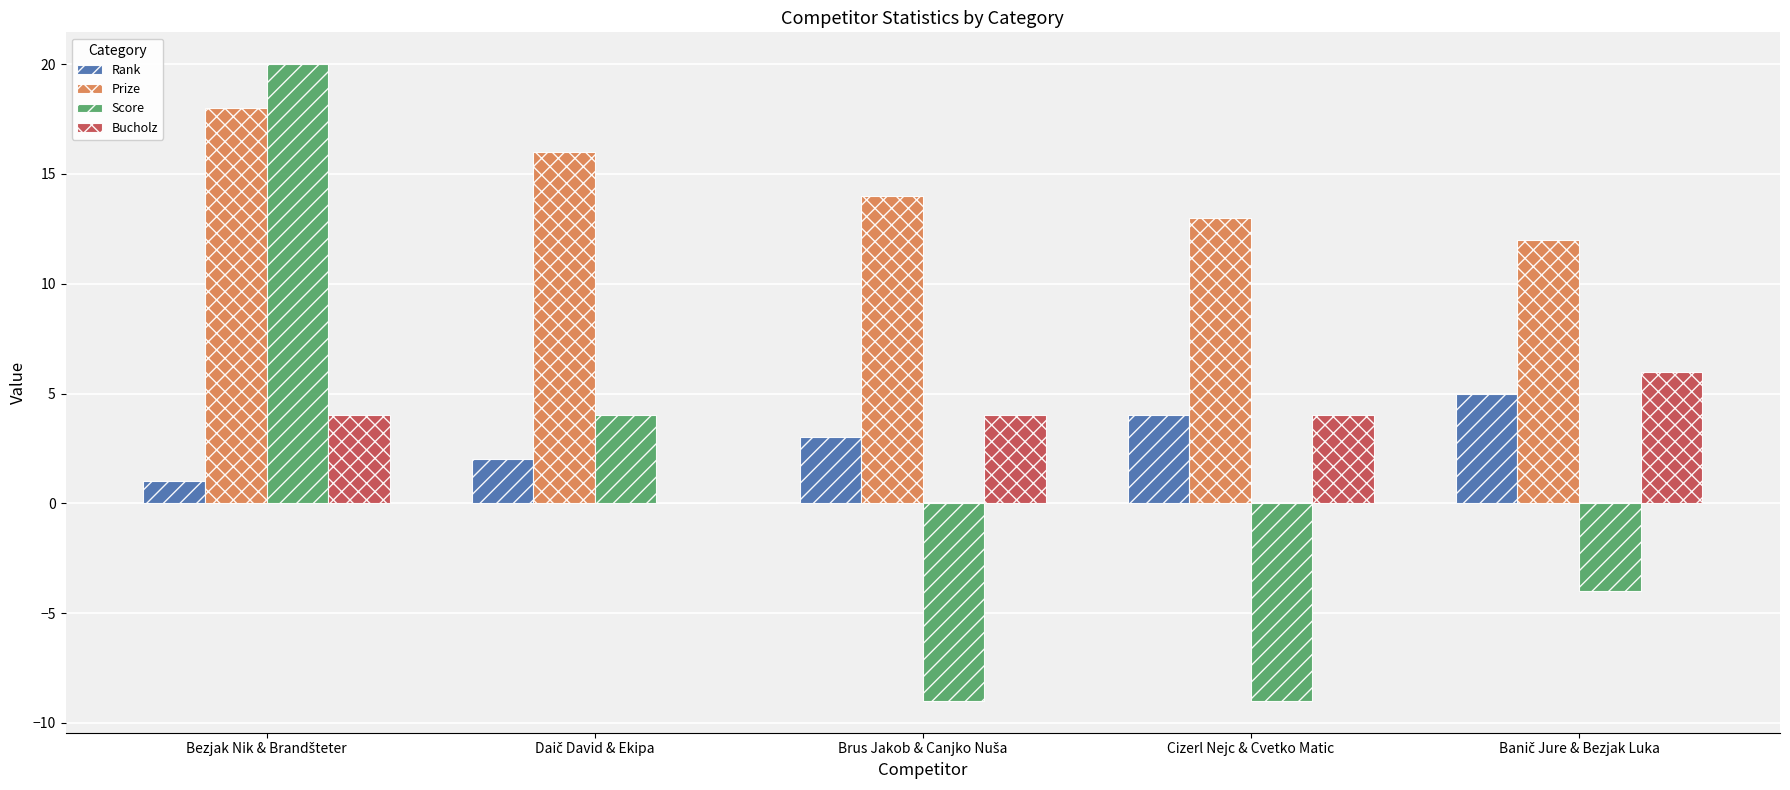

Is it true that Rank equals 7 at Cizerl Nejc & Cvetko Matic?

False